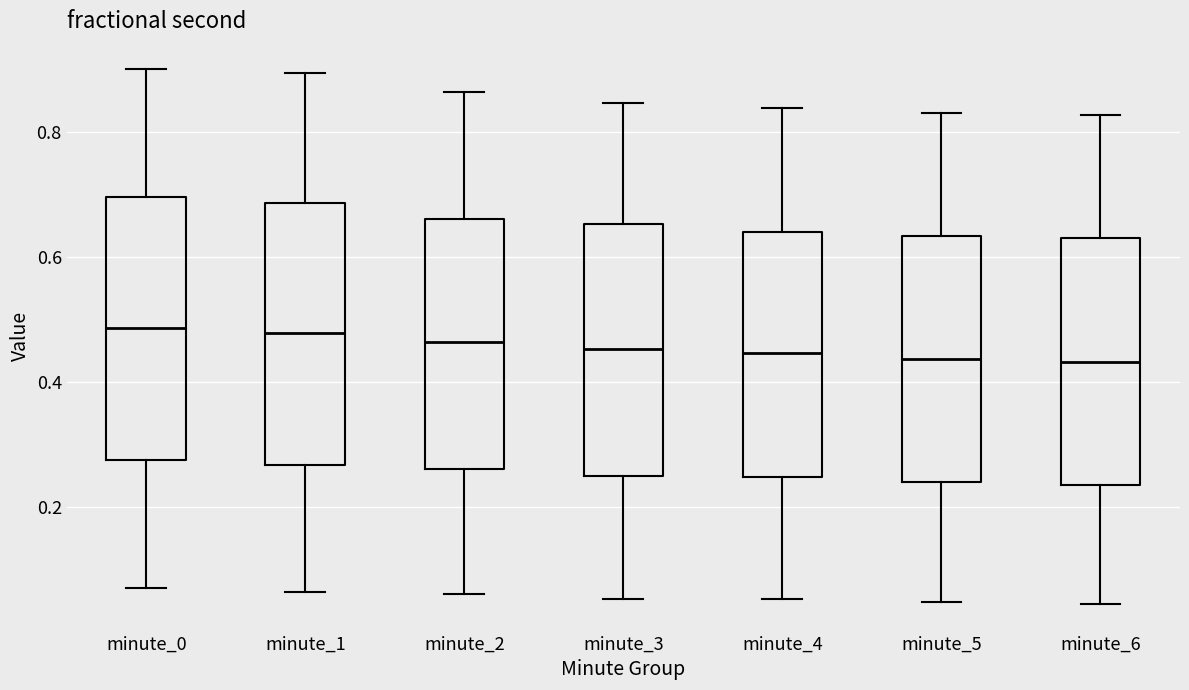

Where does the upper whisker of the box for minute_3 end on the y-axis? The values are not printed on the chart, so give them approximately, as read against the axis.

0.84